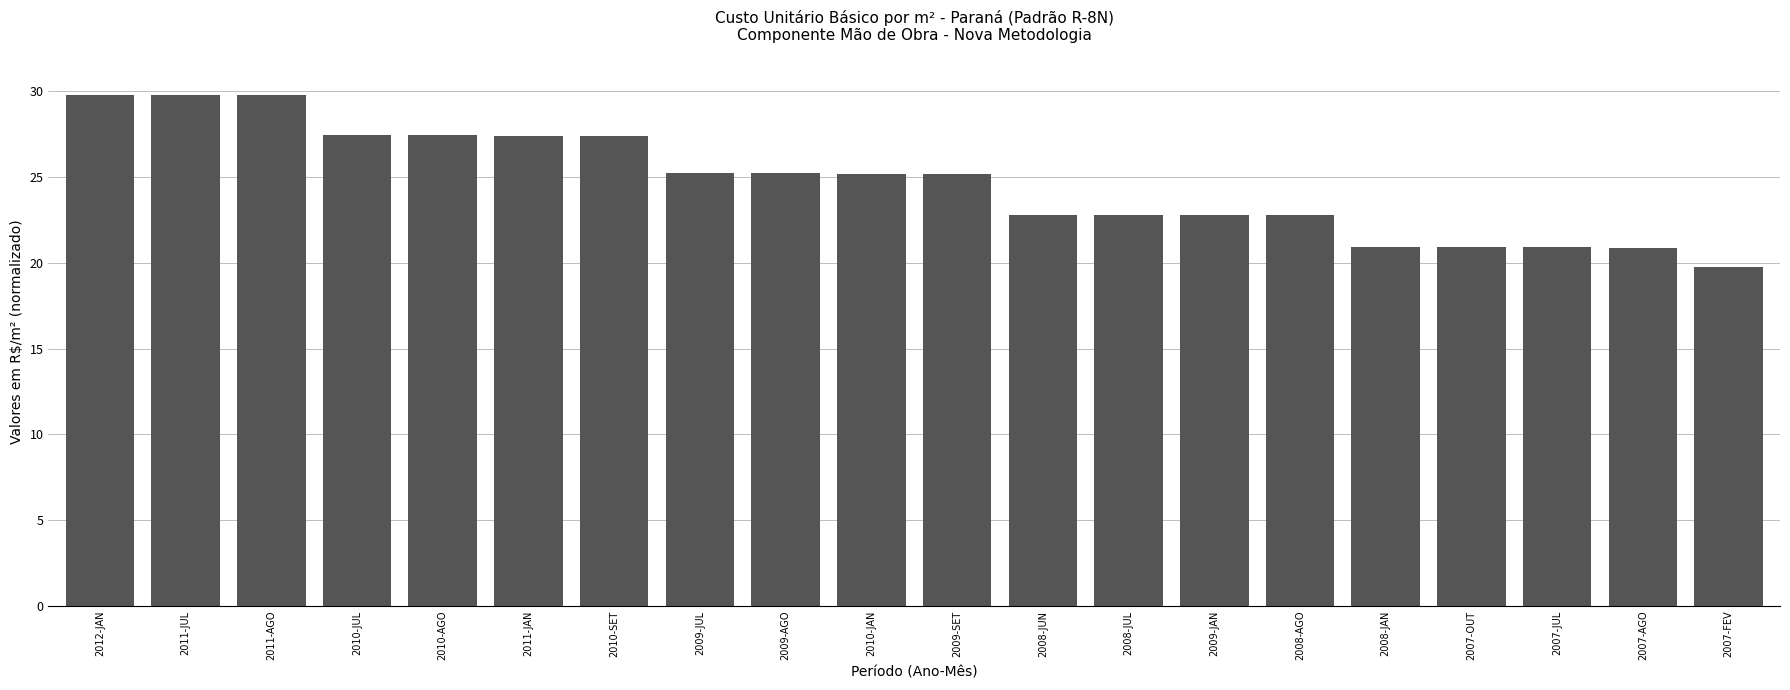

Which category has the lowest value across all series?

2007-FEV